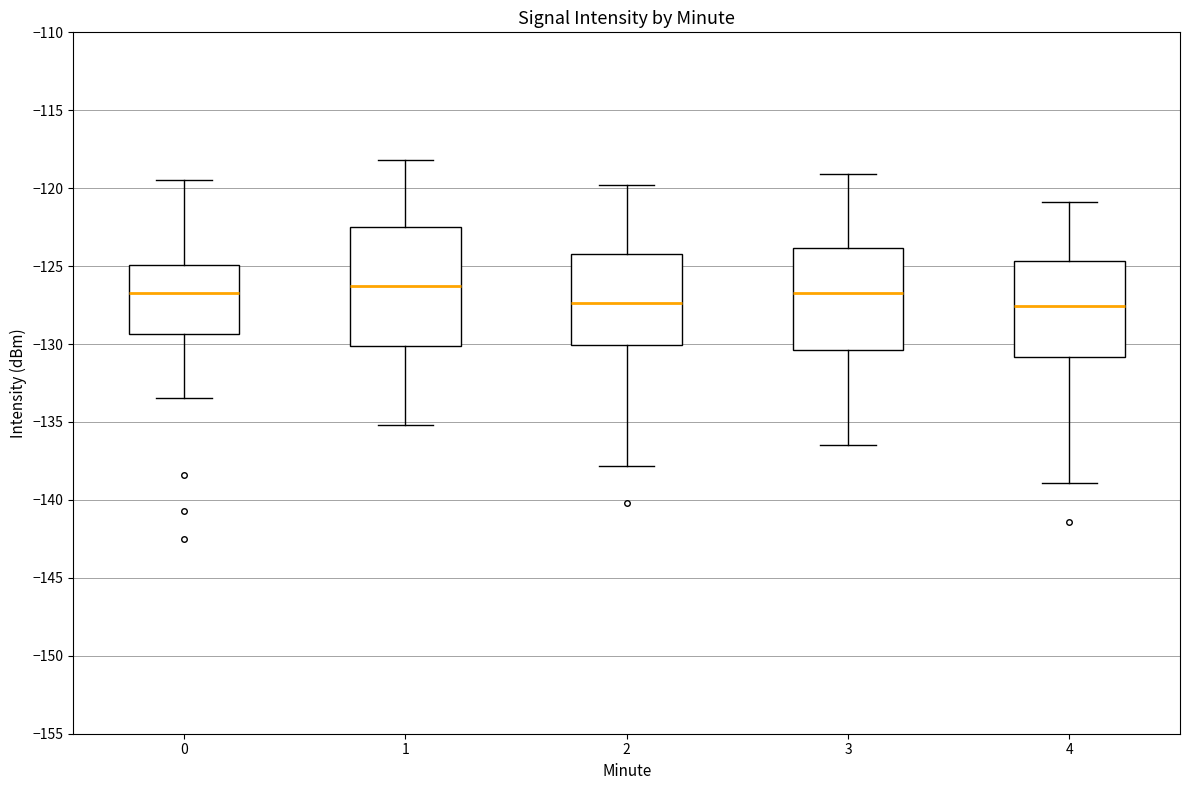

Reading left to right, read every box against the y-axis: the position of its median line, the range the box covers, and the ends of its whiskers. The values are not printed on the chart, so give them approximately, as read against the axis.

0: median -126.5, box -129.5 to -125.0, whiskers -133.5 to -119.5
1: median -126.0, box -130.0 to -122.5, whiskers -135.0 to -118.0
2: median -127.5, box -130.0 to -124.0, whiskers -138.0 to -120.0
3: median -126.5, box -130.5 to -124.0, whiskers -136.5 to -119.0
4: median -127.5, box -131.0 to -124.5, whiskers -139.0 to -121.0